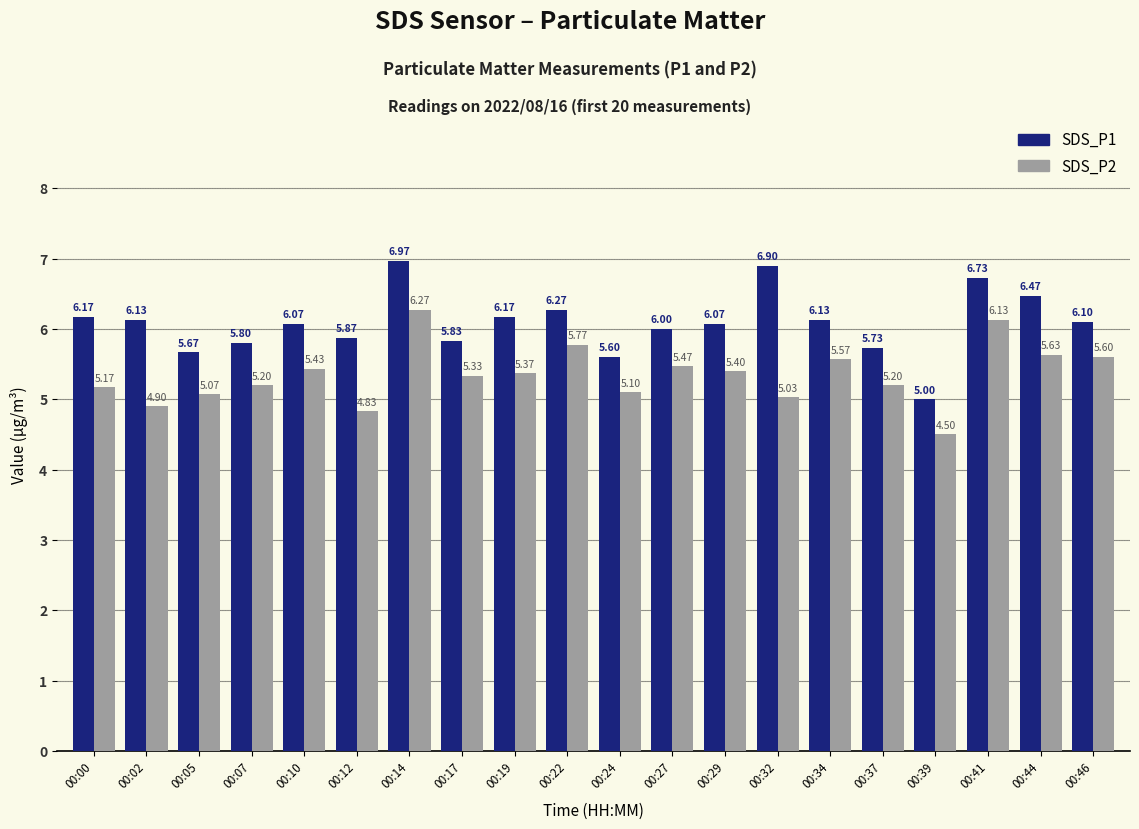

Which category has the lowest value across all series?

00:39